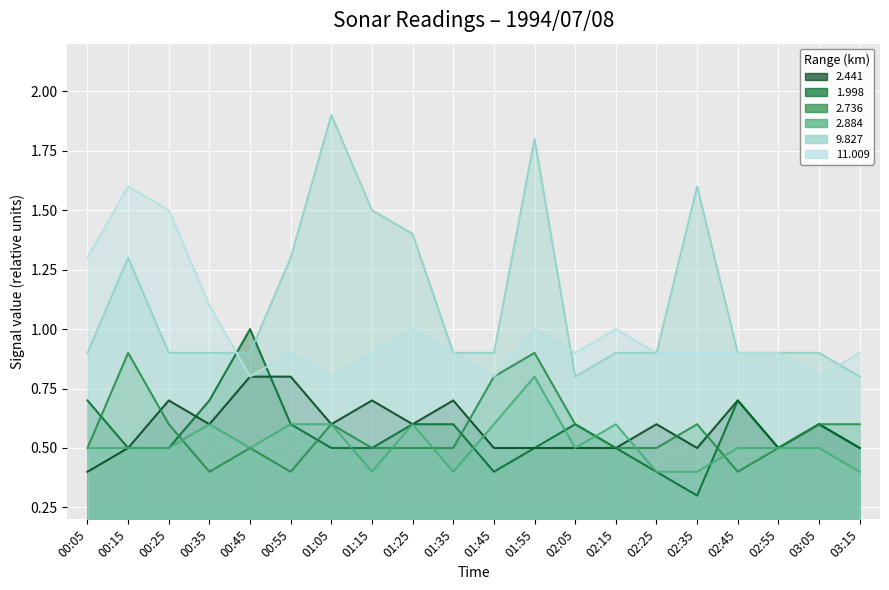

True or false: 2.441 and 2.884 cross at least once.

True